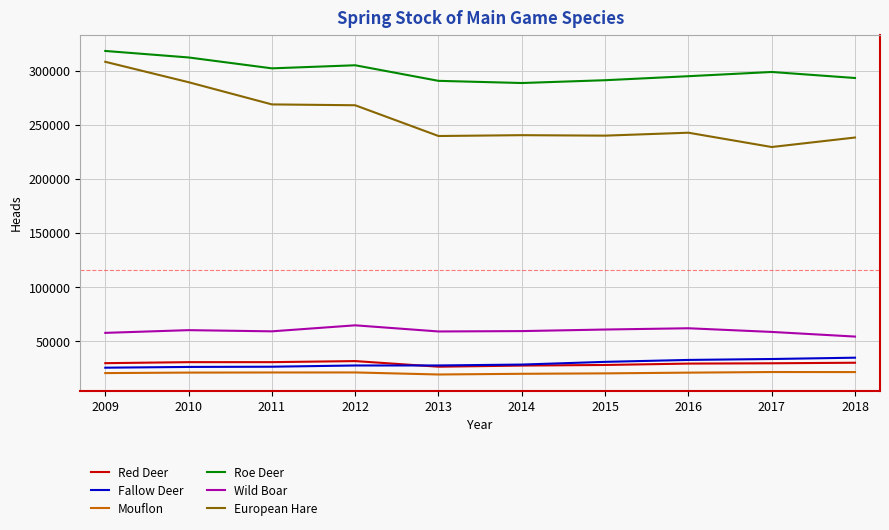

Which series has the largest range (max minus min)?

European Hare